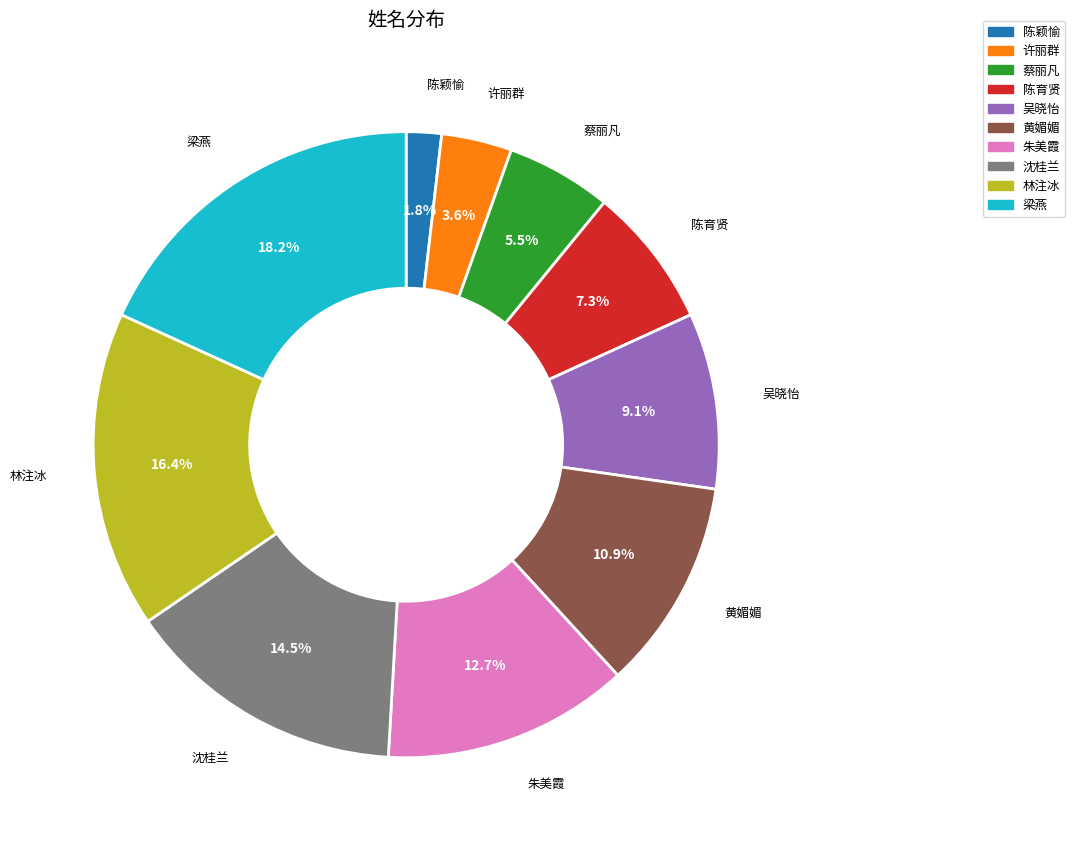

Rank the categories by value from lowest to highest.

陈颖愉, 许丽群, 蔡丽凡, 陈育贤, 吴晓怡, 黄媚媚, 朱美霞, 沈桂兰, 林注冰, 梁燕